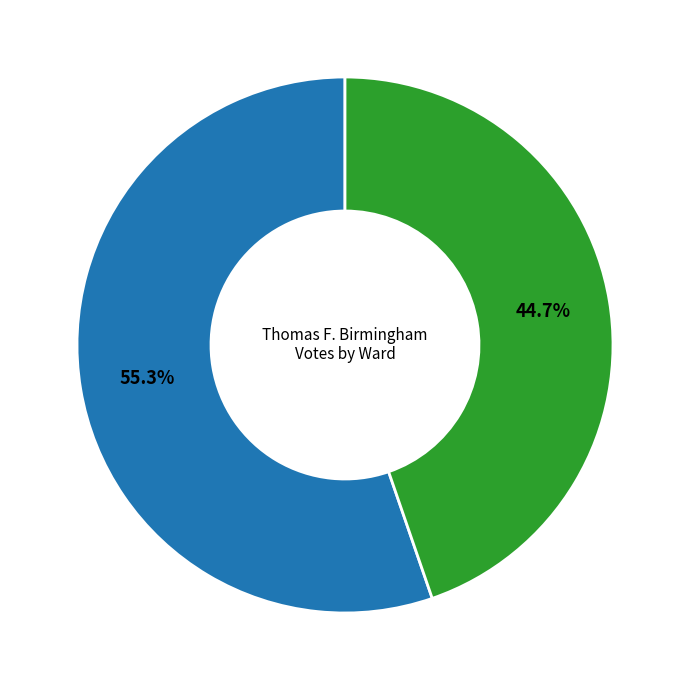

How many segments does this pie chart have?

2